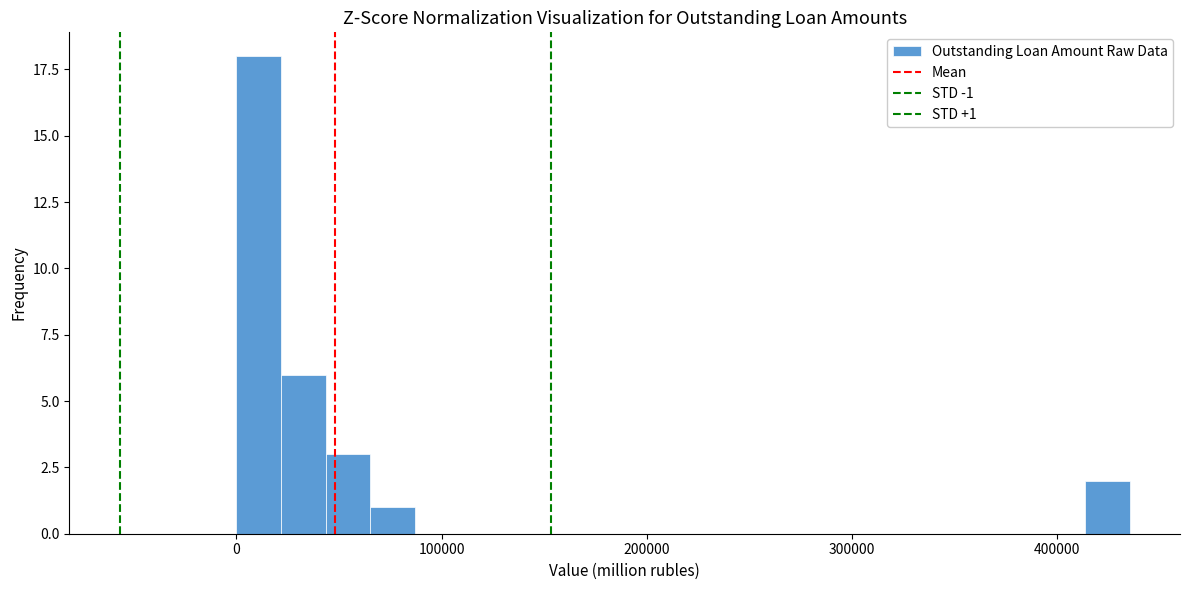

Read against the x-axis, roughly where is the centre of the tallest bar?

10000